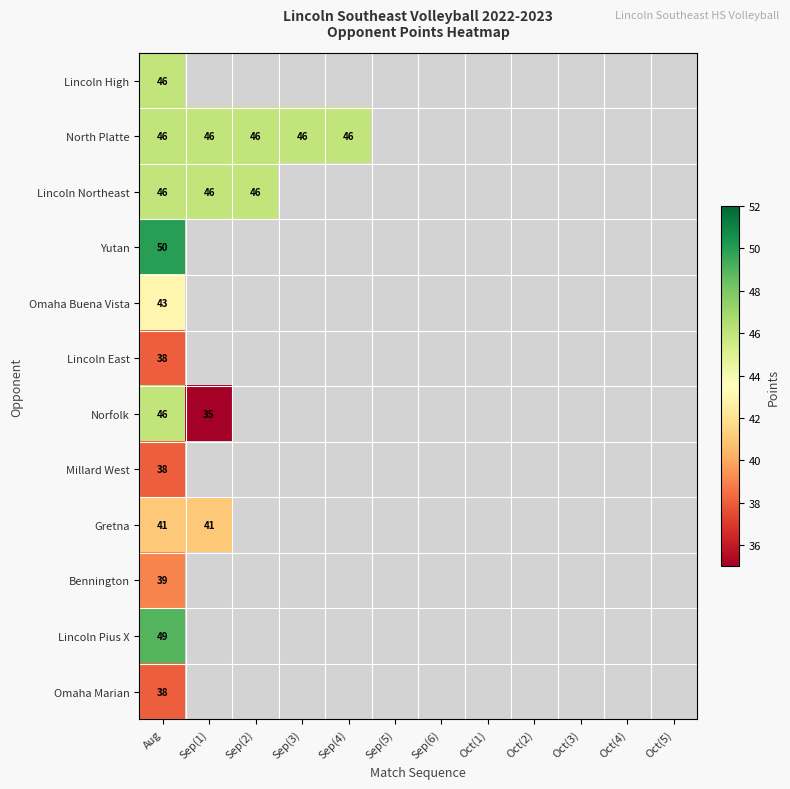

The Norfolk series shows 35 at Sep(1). True or false?

True